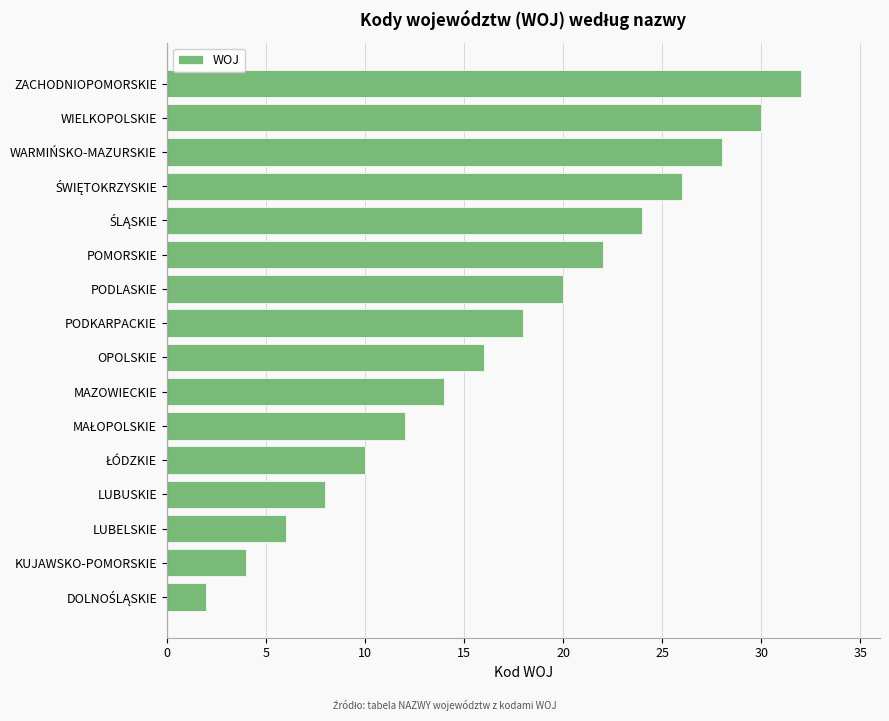

True or false: the data shows 32 at ZACHODNIOPOMORSKIE.

True